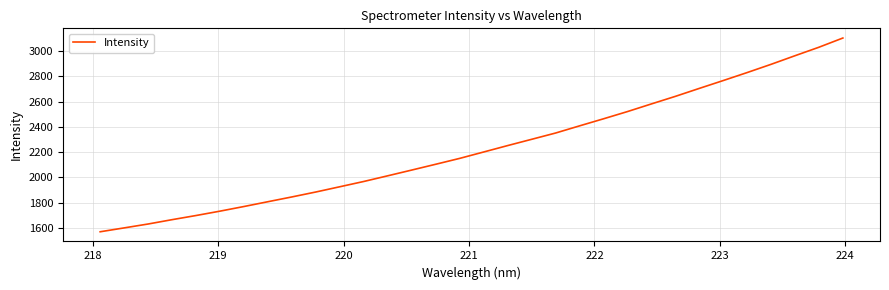

Is this an area chart (filled region under the line)?

No